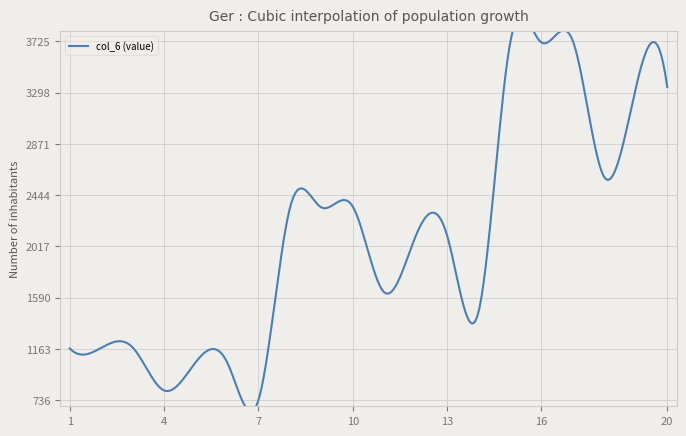

True or false: the data shows 736 at 7.

True